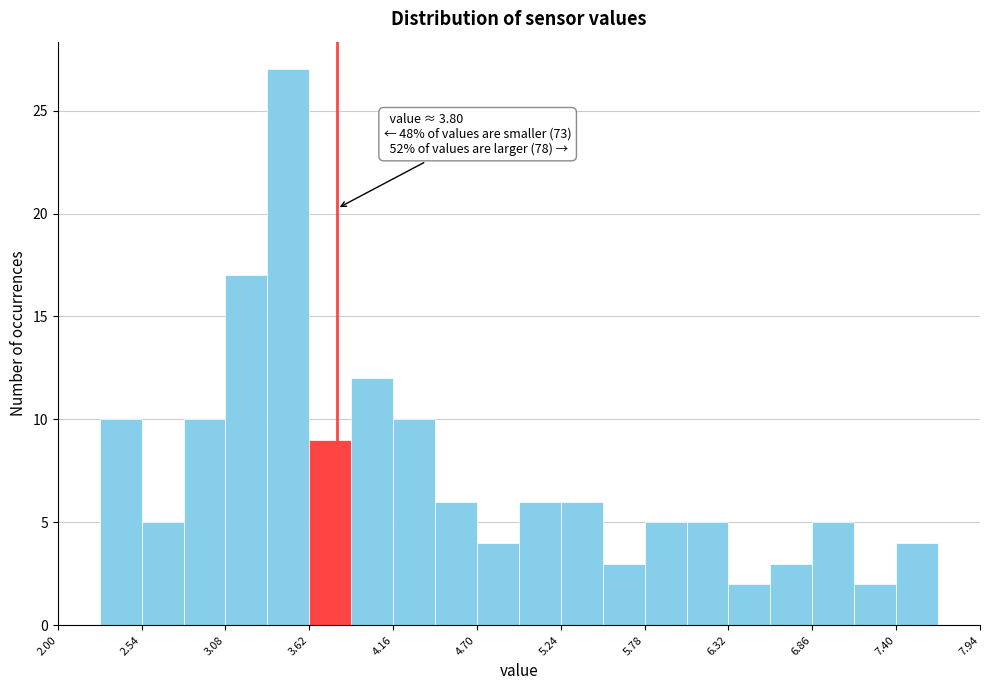

Around what value on the x-axis is the tallest bar? Give the approximate position of its centre, as read against the axis.

3.5